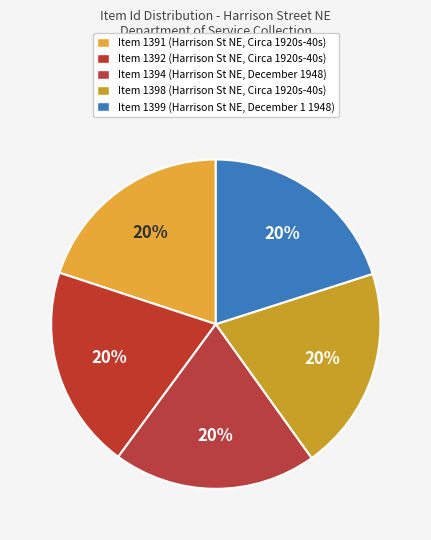

Does any single category account for the majority?

No